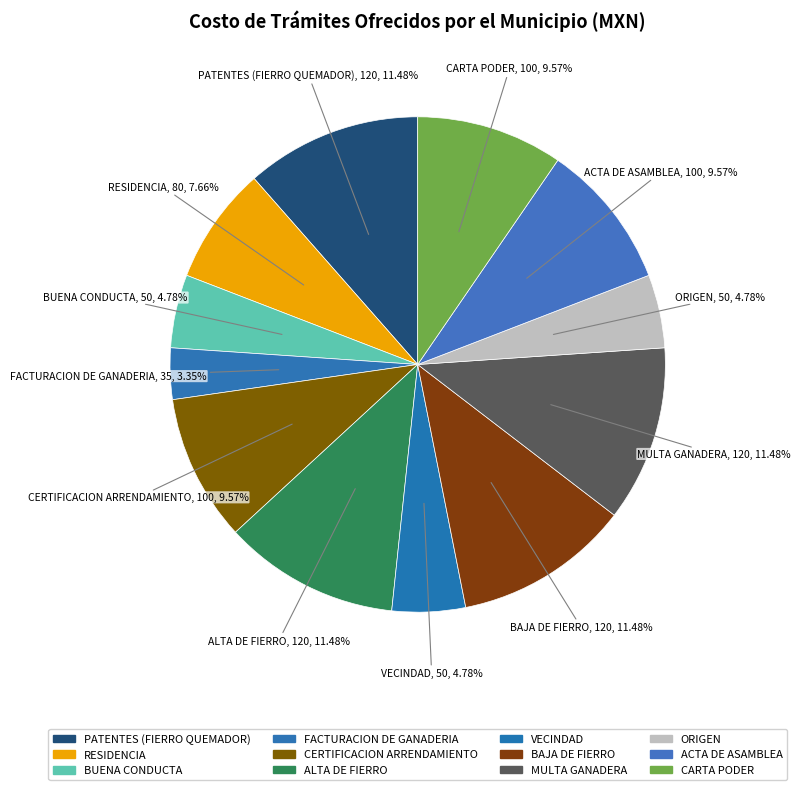

Do PATENTES (FIERRO QUEMADOR) and CARTA PODER together represent more than half of the pie?

No